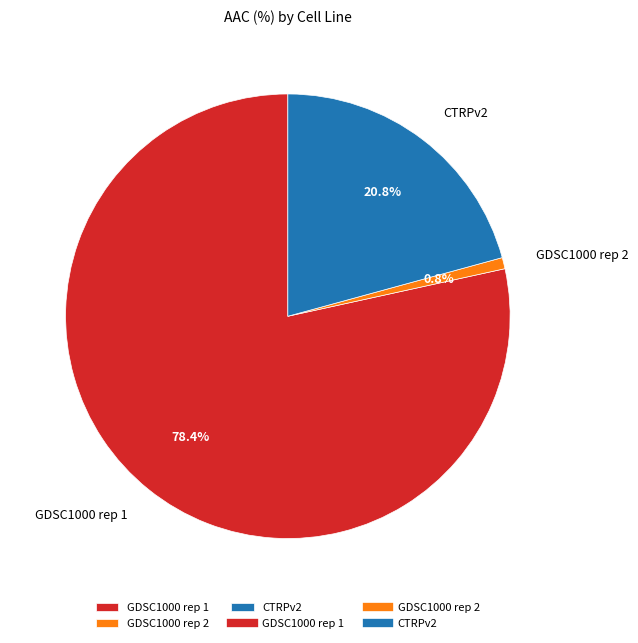

Which category has the biggest portion of the pie?

GDSC1000 rep 1